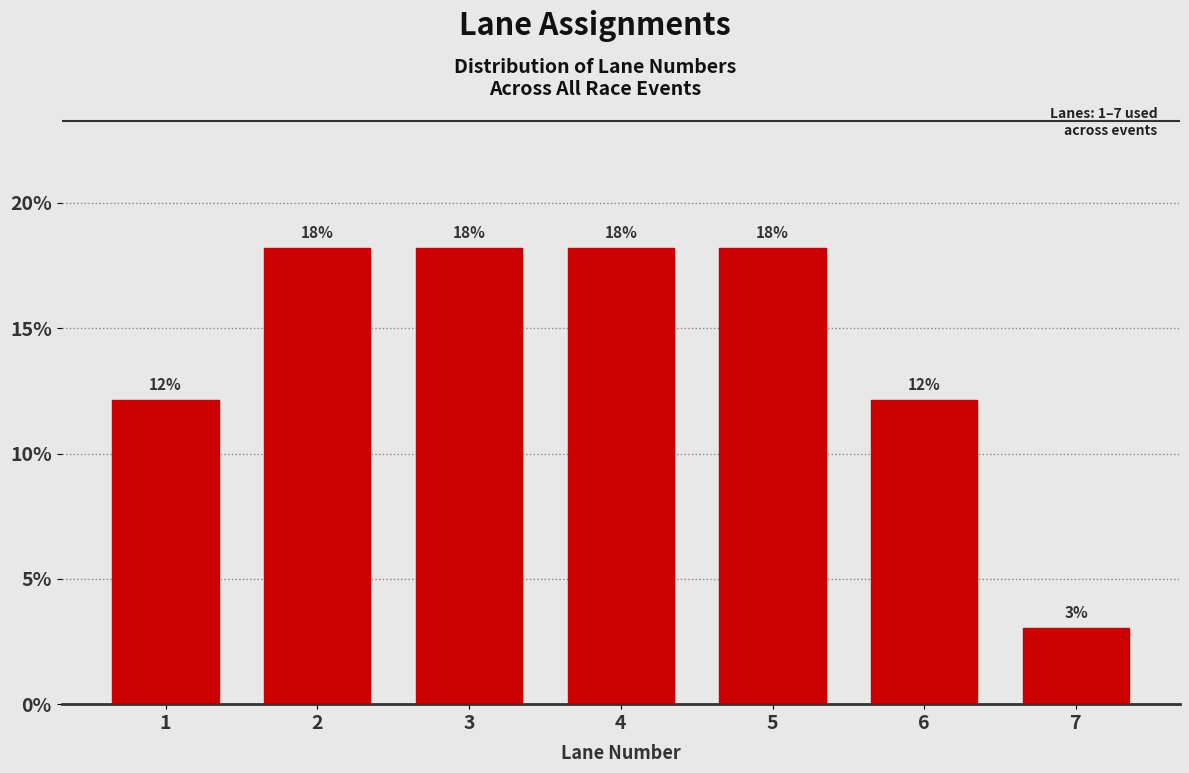

Are the bars horizontal?

No